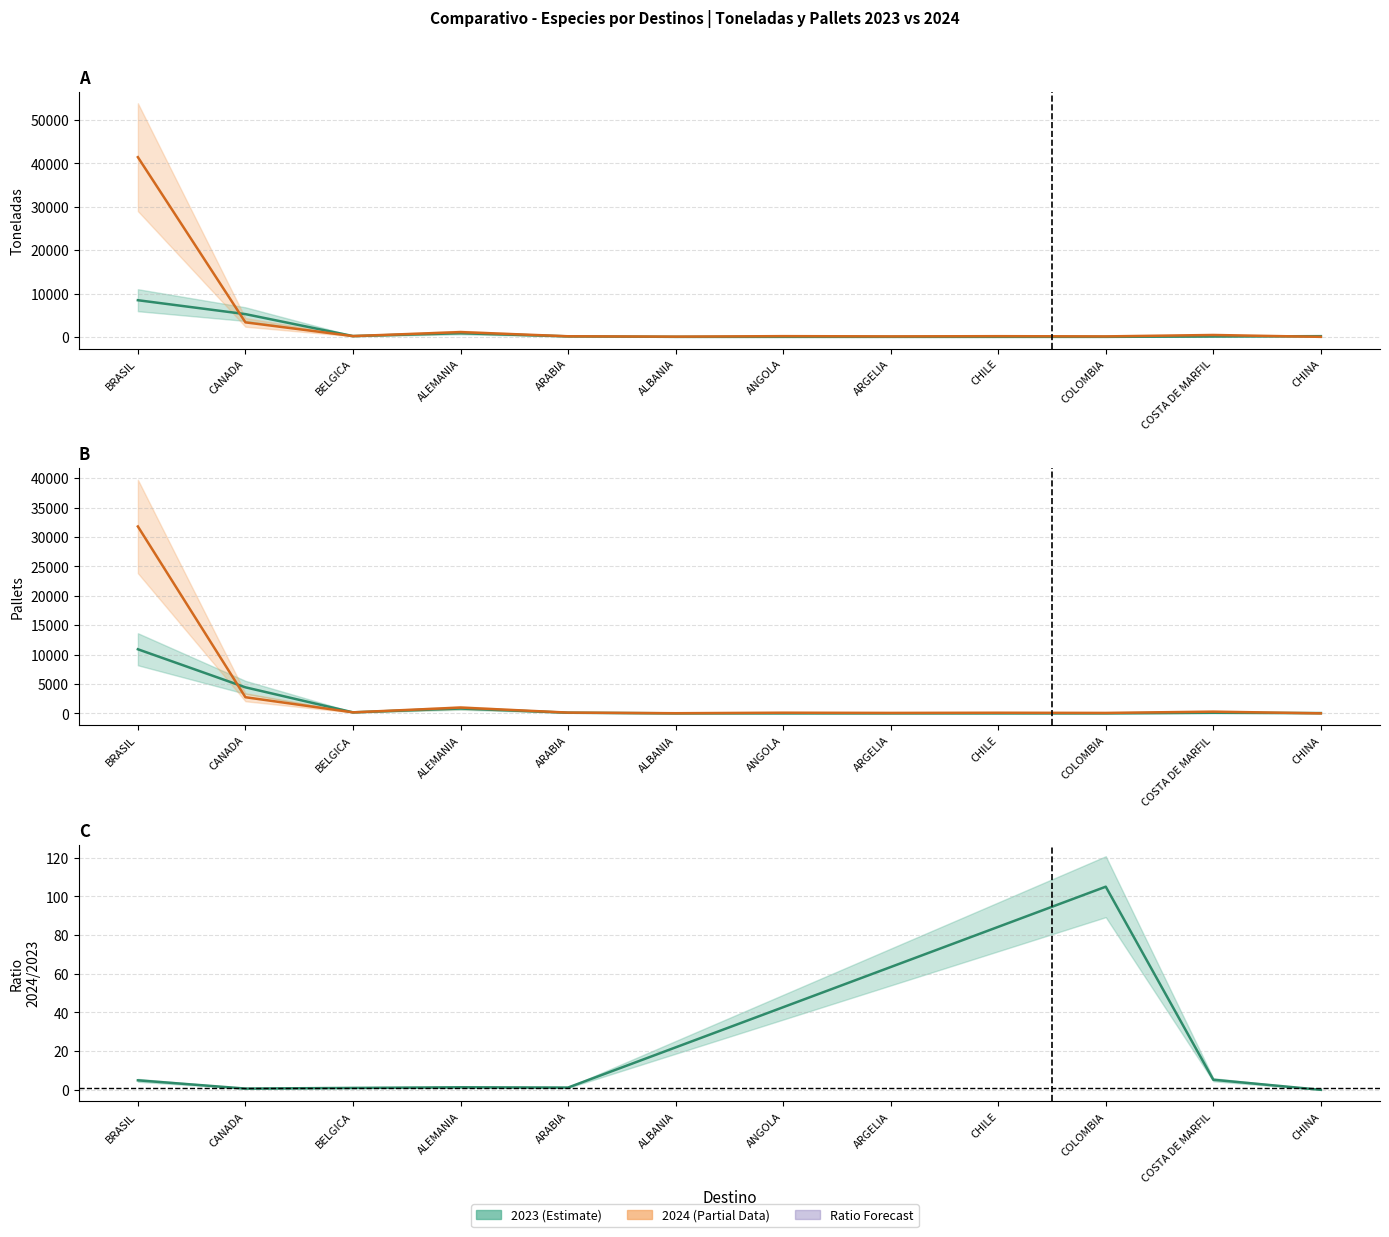

Does the chart have visible grid lines?

Yes